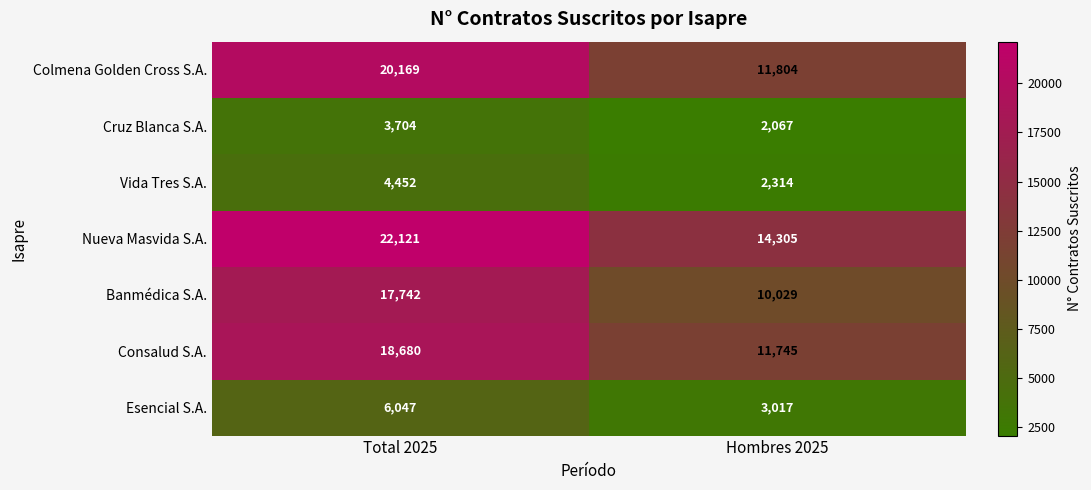

List the series in order of their peak value, highest first.

Nueva Masvida S.A., Colmena Golden Cross S.A., Consalud S.A., Banmédica S.A., Esencial S.A., Vida Tres S.A., Cruz Blanca S.A.